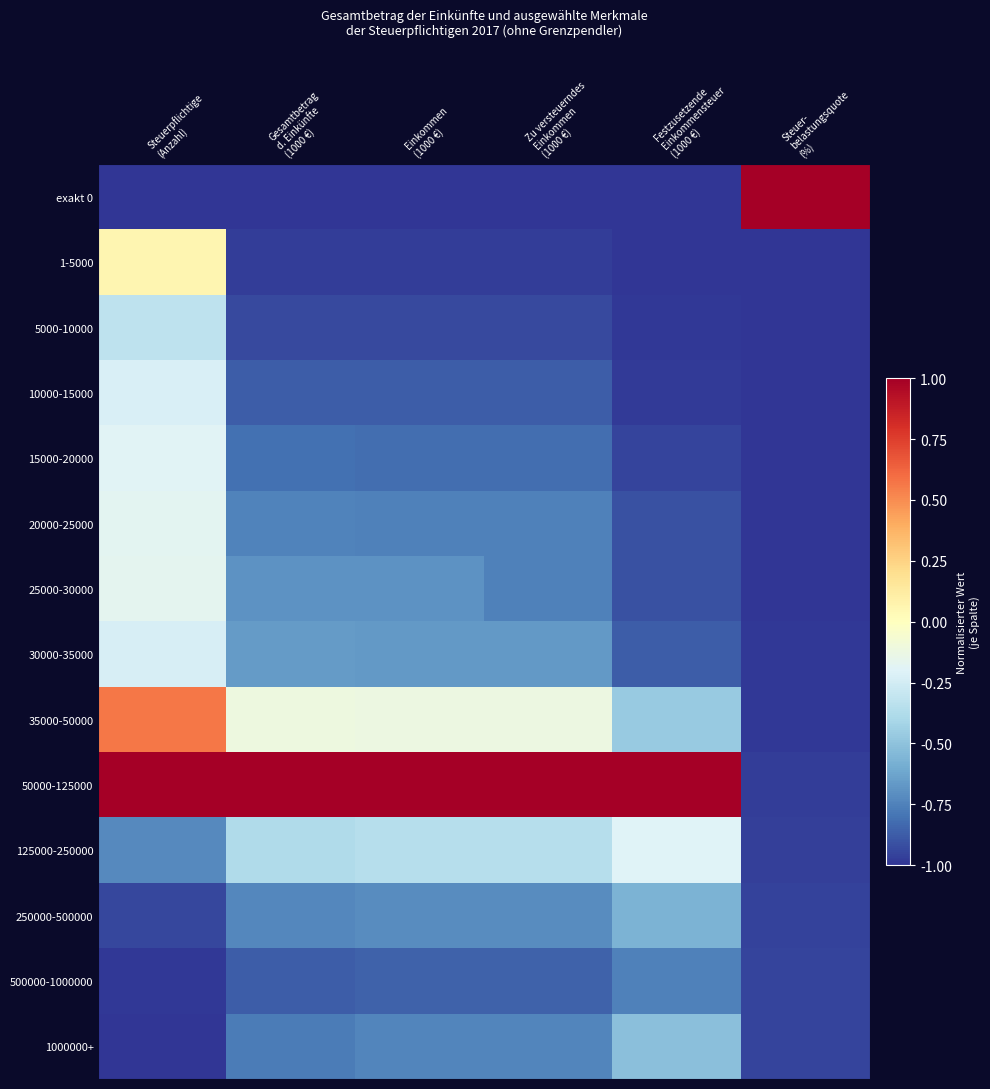

Reading left to right, extract all data points from this chart.

exakt 0: Steuerpflichtige
(Anzahl)=-1.0	Gesamtbetrag
d. Einkünfte
(1000 €)=-1.0	Einkommen
(1000 €)=-1.0	Zu versteuerndes
Einkommen
(1000 €)=-1.0	Festzusetzende
Einkommensteuer
(1000 €)=-1.0	Steuer-
belastungsquote
(%)=1.0
1-5000: Steuerpflichtige
(Anzahl)=0.1	Gesamtbetrag
d. Einkünfte
(1000 €)=-1.0	Einkommen
(1000 €)=-1.0	Zu versteuerndes
Einkommen
(1000 €)=-1.0	Festzusetzende
Einkommensteuer
(1000 €)=-1.0	Steuer-
belastungsquote
(%)=-1.0
5000-10000: Steuerpflichtige
(Anzahl)=-0.3	Gesamtbetrag
d. Einkünfte
(1000 €)=-0.9	Einkommen
(1000 €)=-0.9	Zu versteuerndes
Einkommen
(1000 €)=-0.9	Festzusetzende
Einkommensteuer
(1000 €)=-1.0	Steuer-
belastungsquote
(%)=-1.0
10000-15000: Steuerpflichtige
(Anzahl)=-0.2	Gesamtbetrag
d. Einkünfte
(1000 €)=-0.9	Einkommen
(1000 €)=-0.9	Zu versteuerndes
Einkommen
(1000 €)=-0.9	Festzusetzende
Einkommensteuer
(1000 €)=-1.0	Steuer-
belastungsquote
(%)=-1.0
15000-20000: Steuerpflichtige
(Anzahl)=-0.2	Gesamtbetrag
d. Einkünfte
(1000 €)=-0.8	Einkommen
(1000 €)=-0.8	Zu versteuerndes
Einkommen
(1000 €)=-0.8	Festzusetzende
Einkommensteuer
(1000 €)=-0.9	Steuer-
belastungsquote
(%)=-1.0
20000-25000: Steuerpflichtige
(Anzahl)=-0.2	Gesamtbetrag
d. Einkünfte
(1000 €)=-0.7	Einkommen
(1000 €)=-0.8	Zu versteuerndes
Einkommen
(1000 €)=-0.8	Festzusetzende
Einkommensteuer
(1000 €)=-0.9	Steuer-
belastungsquote
(%)=-1.0
25000-30000: Steuerpflichtige
(Anzahl)=-0.2	Gesamtbetrag
d. Einkünfte
(1000 €)=-0.7	Einkommen
(1000 €)=-0.7	Zu versteuerndes
Einkommen
(1000 €)=-0.8	Festzusetzende
Einkommensteuer
(1000 €)=-0.9	Steuer-
belastungsquote
(%)=-1.0
30000-35000: Steuerpflichtige
(Anzahl)=-0.2	Gesamtbetrag
d. Einkünfte
(1000 €)=-0.7	Einkommen
(1000 €)=-0.7	Zu versteuerndes
Einkommen
(1000 €)=-0.7	Festzusetzende
Einkommensteuer
(1000 €)=-0.9	Steuer-
belastungsquote
(%)=-1.0
35000-50000: Steuerpflichtige
(Anzahl)=0.6	Gesamtbetrag
d. Einkünfte
(1000 €)=-0.1	Einkommen
(1000 €)=-0.1	Zu versteuerndes
Einkommen
(1000 €)=-0.1	Festzusetzende
Einkommensteuer
(1000 €)=-0.5	Steuer-
belastungsquote
(%)=-1.0
50000-125000: Steuerpflichtige
(Anzahl)=1.0	Gesamtbetrag
d. Einkünfte
(1000 €)=1.0	Einkommen
(1000 €)=1.0	Zu versteuerndes
Einkommen
(1000 €)=1.0	Festzusetzende
Einkommensteuer
(1000 €)=1.0	Steuer-
belastungsquote
(%)=-1.0
125000-250000: Steuerpflichtige
(Anzahl)=-0.7	Gesamtbetrag
d. Einkünfte
(1000 €)=-0.4	Einkommen
(1000 €)=-0.4	Zu versteuerndes
Einkommen
(1000 €)=-0.4	Festzusetzende
Einkommensteuer
(1000 €)=-0.2	Steuer-
belastungsquote
(%)=-1.0
250000-500000: Steuerpflichtige
(Anzahl)=-0.9	Gesamtbetrag
d. Einkünfte
(1000 €)=-0.7	Einkommen
(1000 €)=-0.7	Zu versteuerndes
Einkommen
(1000 €)=-0.7	Festzusetzende
Einkommensteuer
(1000 €)=-0.6	Steuer-
belastungsquote
(%)=-1.0
500000-1000000: Steuerpflichtige
(Anzahl)=-1.0	Gesamtbetrag
d. Einkünfte
(1000 €)=-0.9	Einkommen
(1000 €)=-0.9	Zu versteuerndes
Einkommen
(1000 €)=-0.9	Festzusetzende
Einkommensteuer
(1000 €)=-0.8	Steuer-
belastungsquote
(%)=-1.0
1000000+: Steuerpflichtige
(Anzahl)=-1.0	Gesamtbetrag
d. Einkünfte
(1000 €)=-0.8	Einkommen
(1000 €)=-0.7	Zu versteuerndes
Einkommen
(1000 €)=-0.7	Festzusetzende
Einkommensteuer
(1000 €)=-0.5	Steuer-
belastungsquote
(%)=-0.9